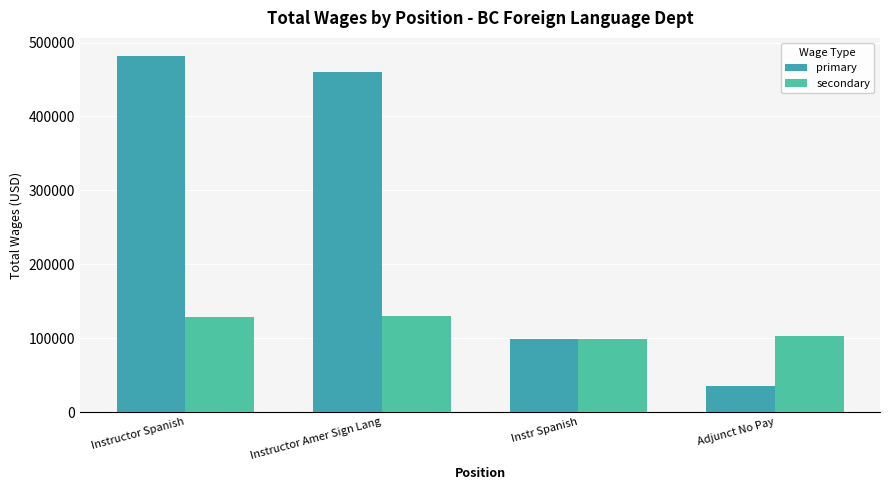

What is the minimum value for secondary?

99251